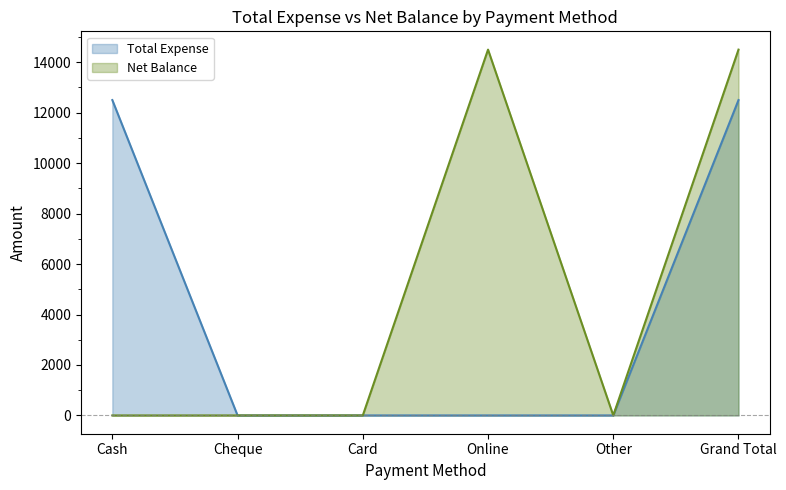

Which series has the widest spread of values?

Net Balance